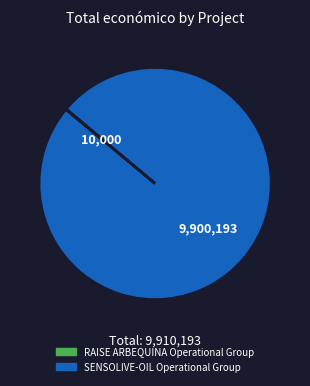

Which slice is the largest?

SENSOLIVE-OIL Operational Group